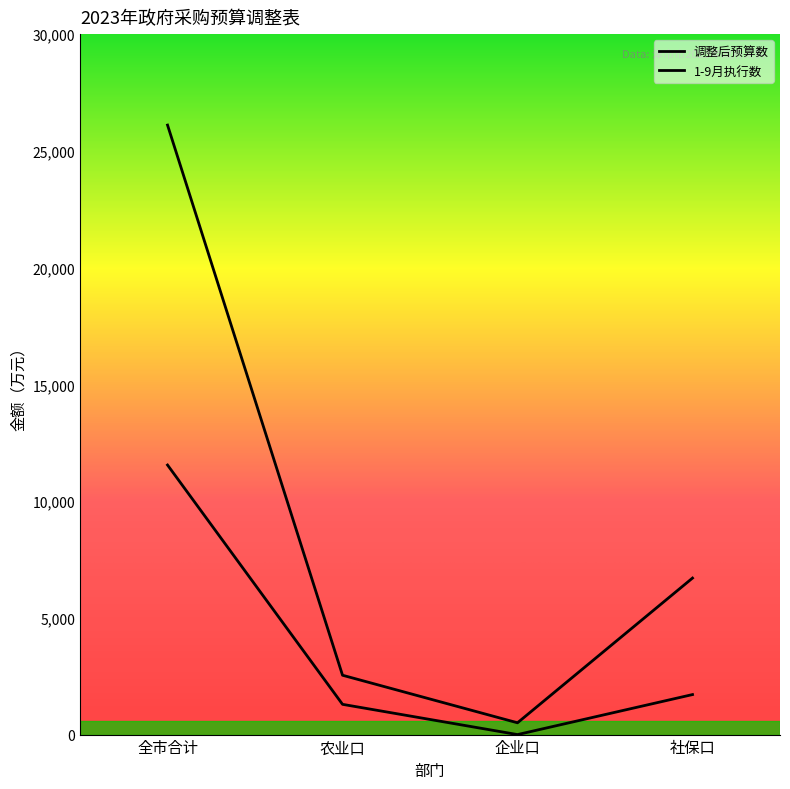

How many series are shown in this chart?

2